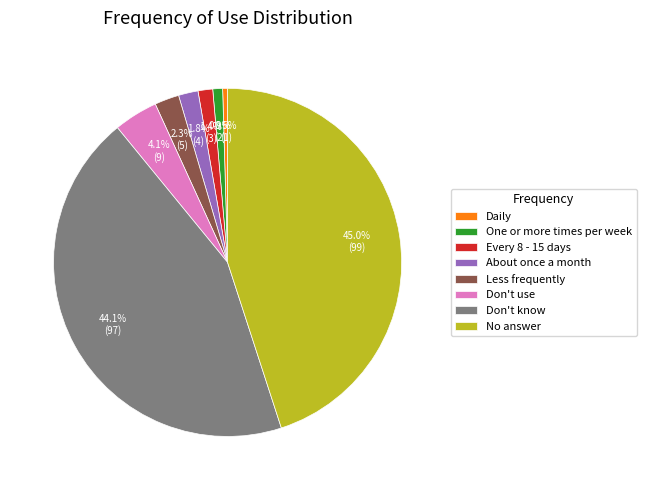

Which slice is the largest?

No answer